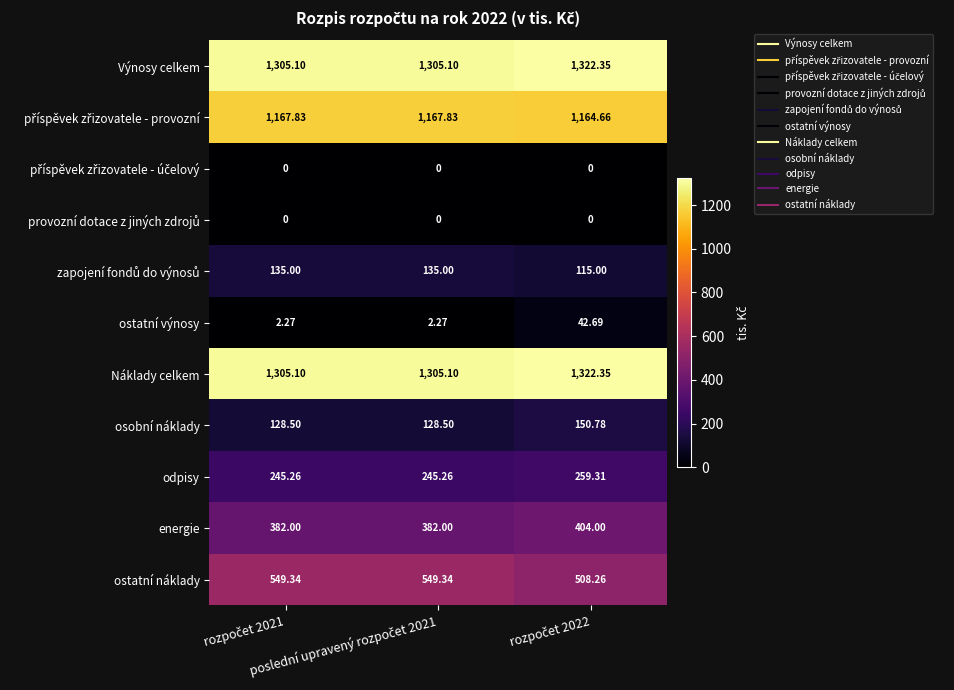

Which series has the largest range (max minus min)?

ostatní náklady